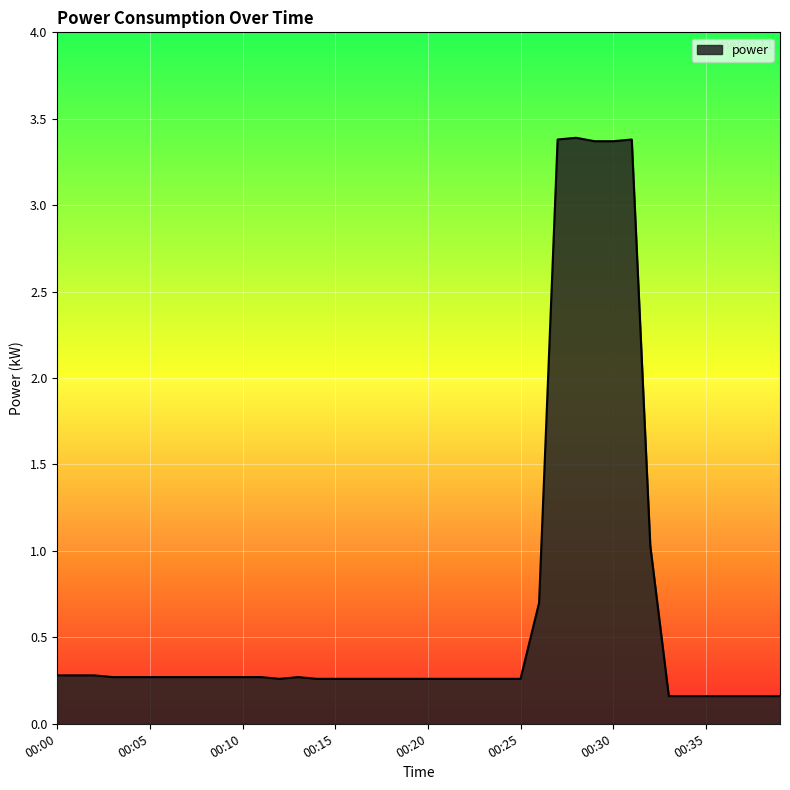

What is the difference between the maximum and minimum values?

3.2